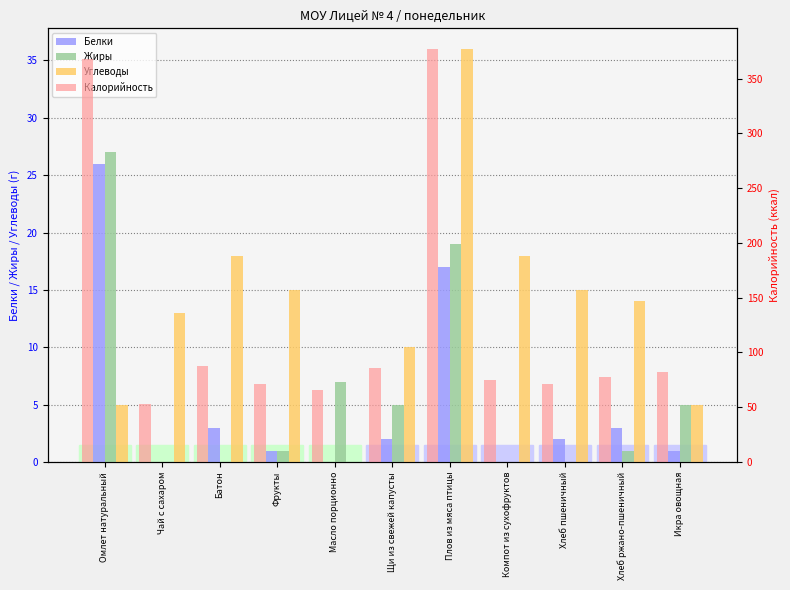

What is the value of the Калорийность bar at the 8th from the left?

75